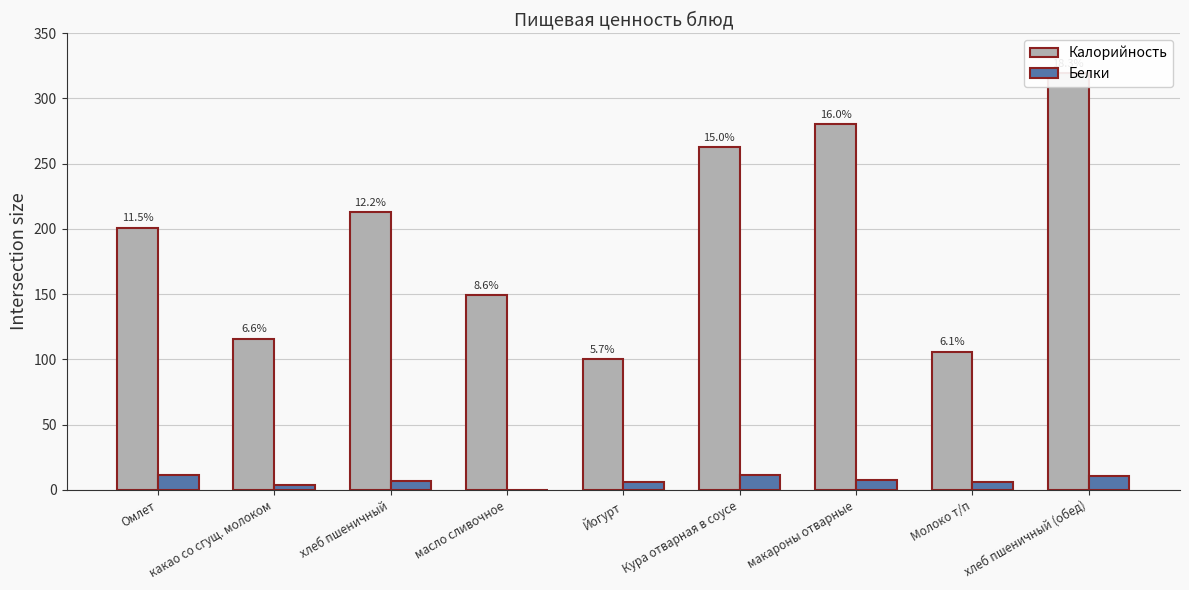

What position from the right is макароны отварные?

3